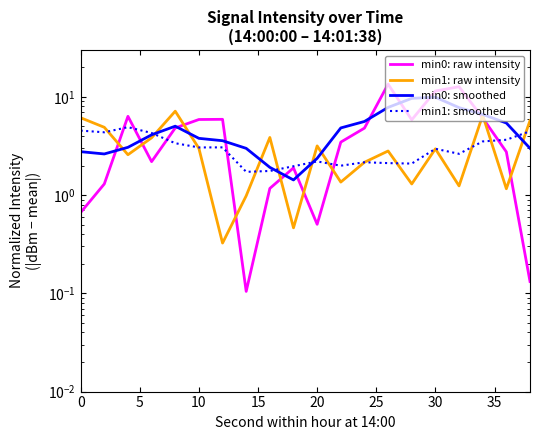

At 15, list the series in order from largest to smallest.

min1: smoothed, min0: smoothed, min1: raw intensity, min0: raw intensity